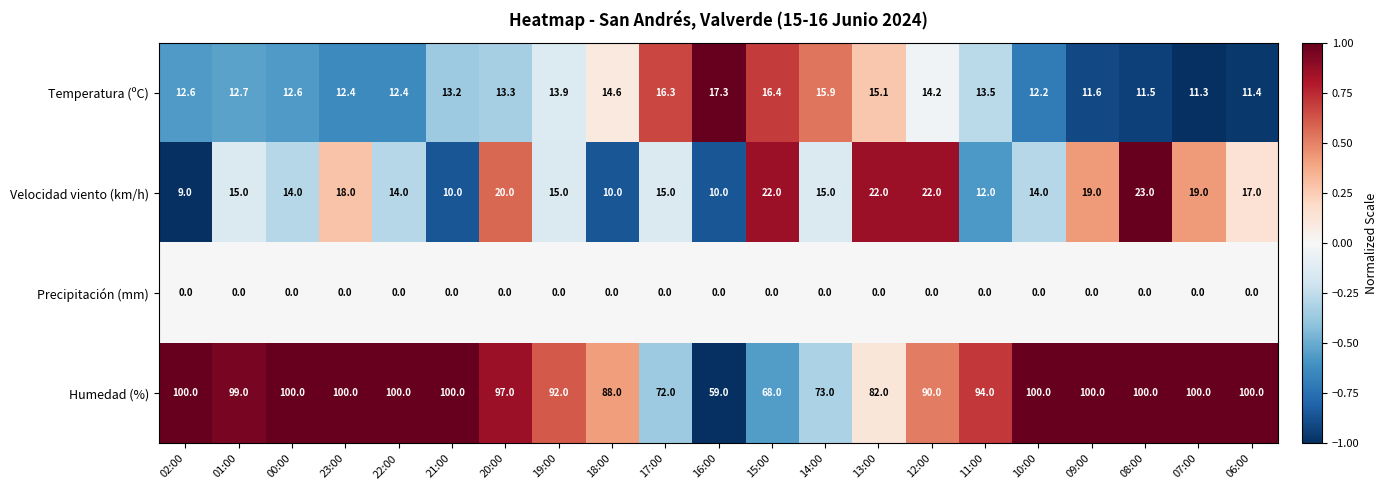

What is the average value of the Humedad (%) series?

91.1